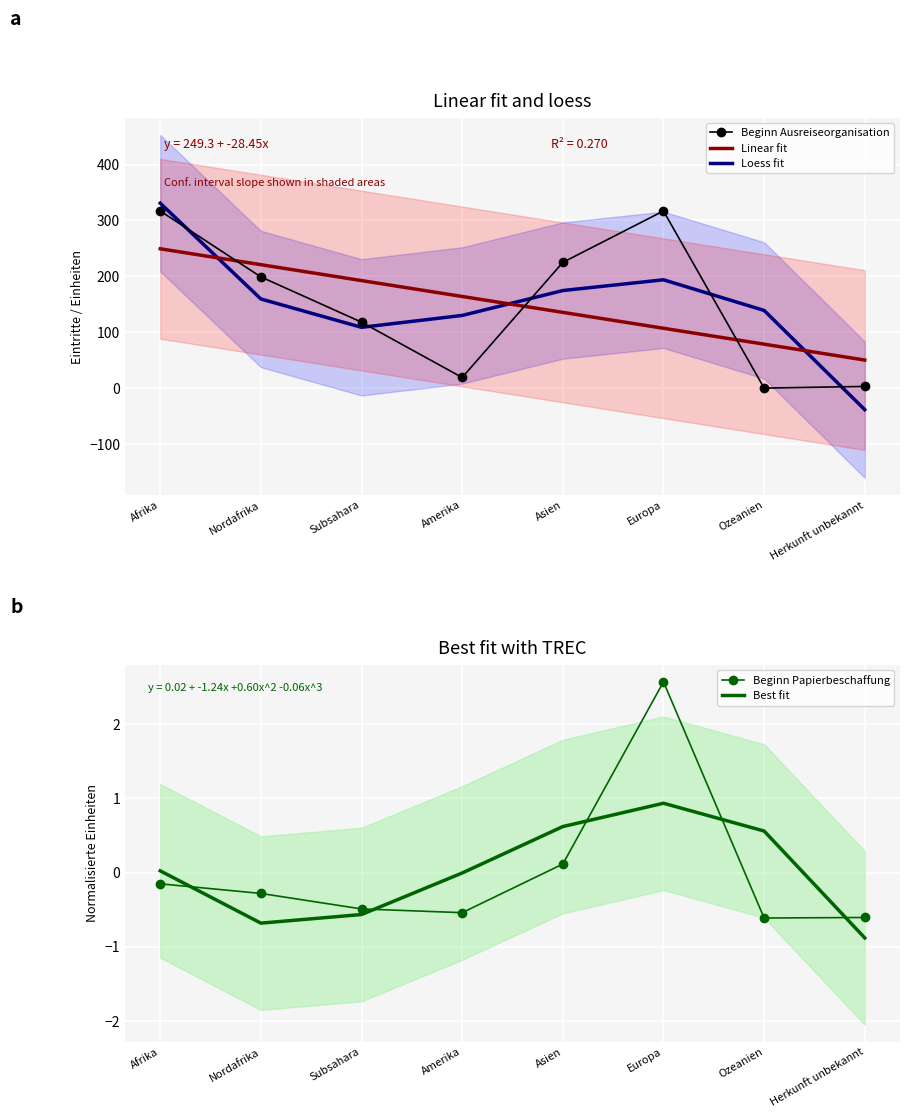

What is the value of the Linear fit point at the 8th from the left?

50.2